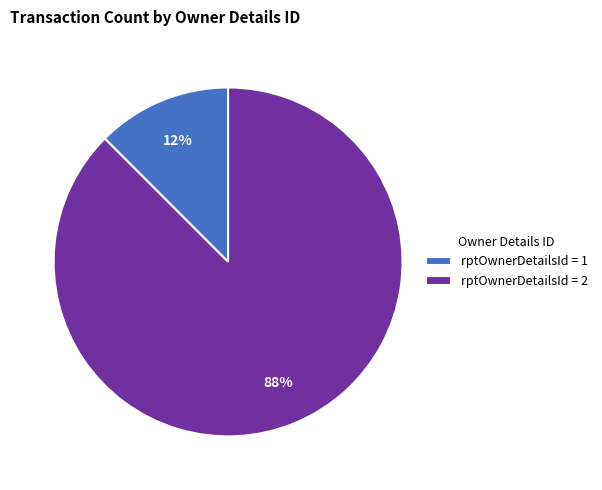

To the nearest percent, what is the average slice percentage?

50%